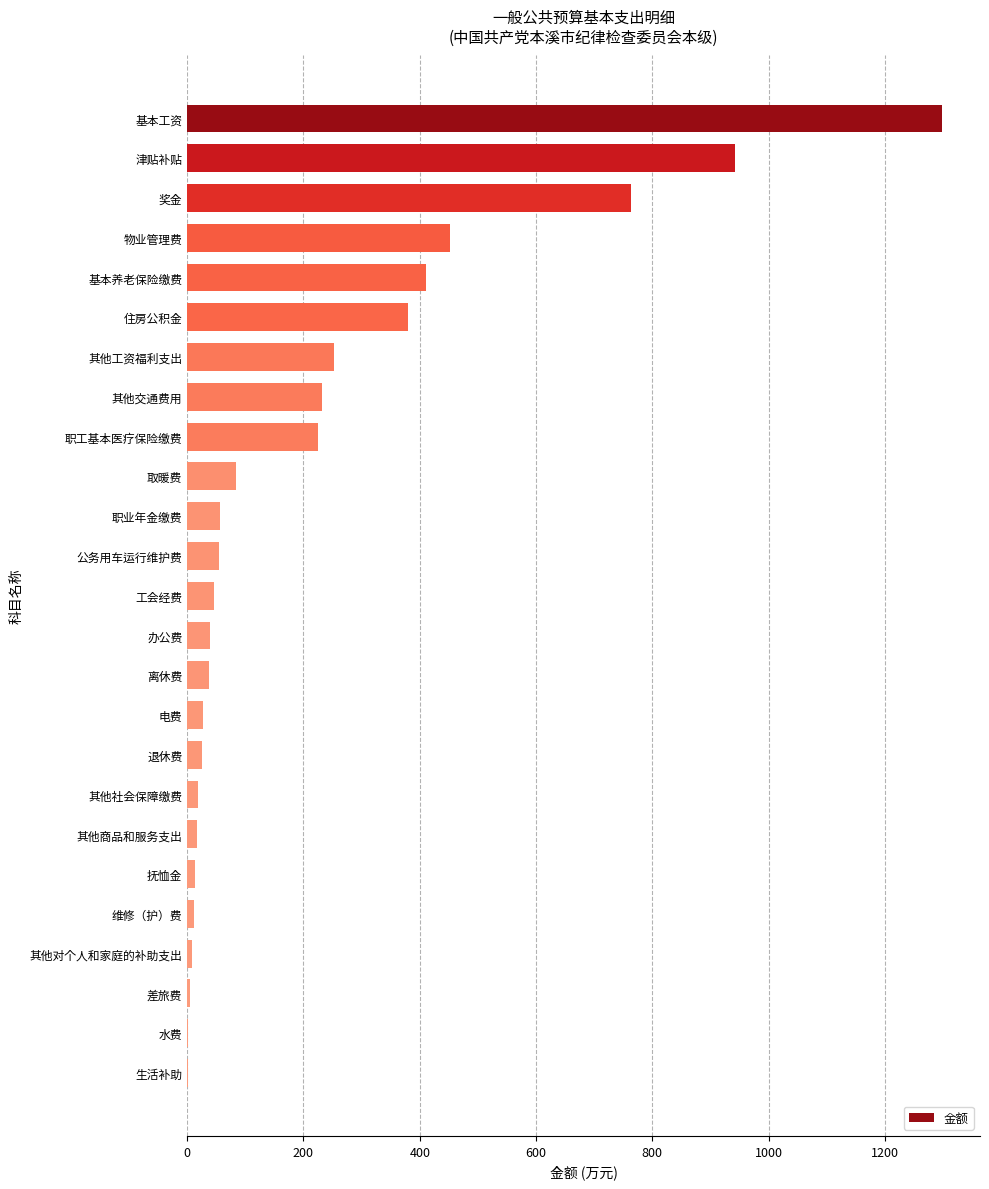

What is the change in value from 基本工资 to 基本养老保险缴费?

-888.5